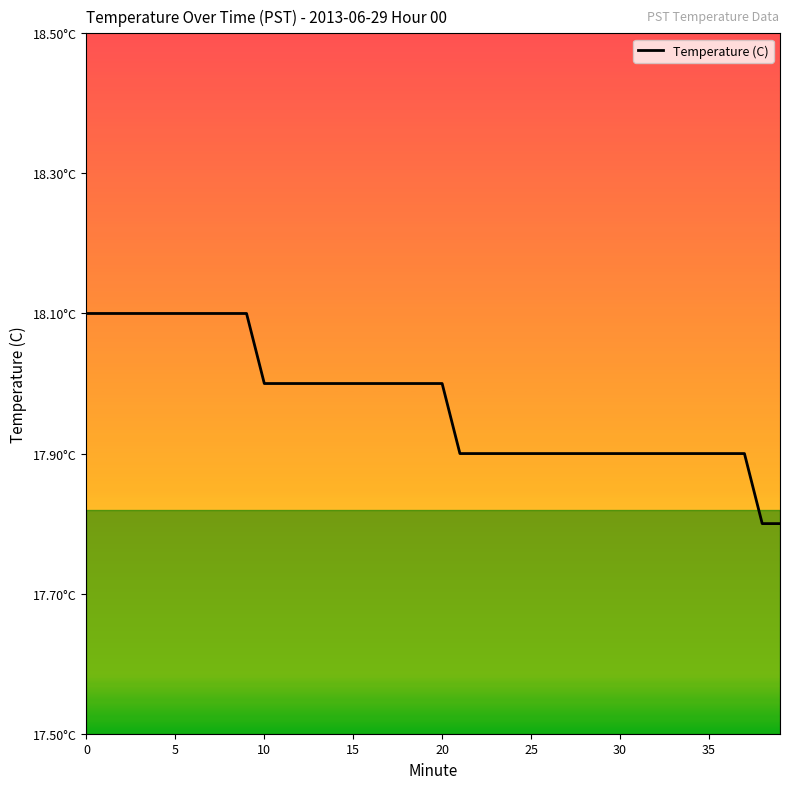

Does the chart have visible grid lines?

No